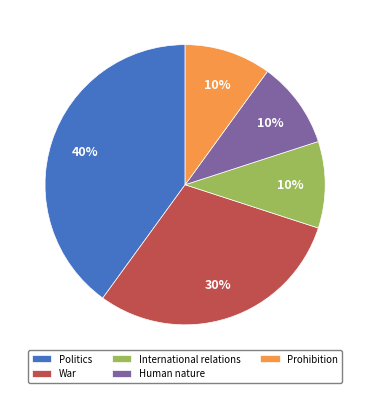

What percentage is the War slice, to the nearest percent?

30%